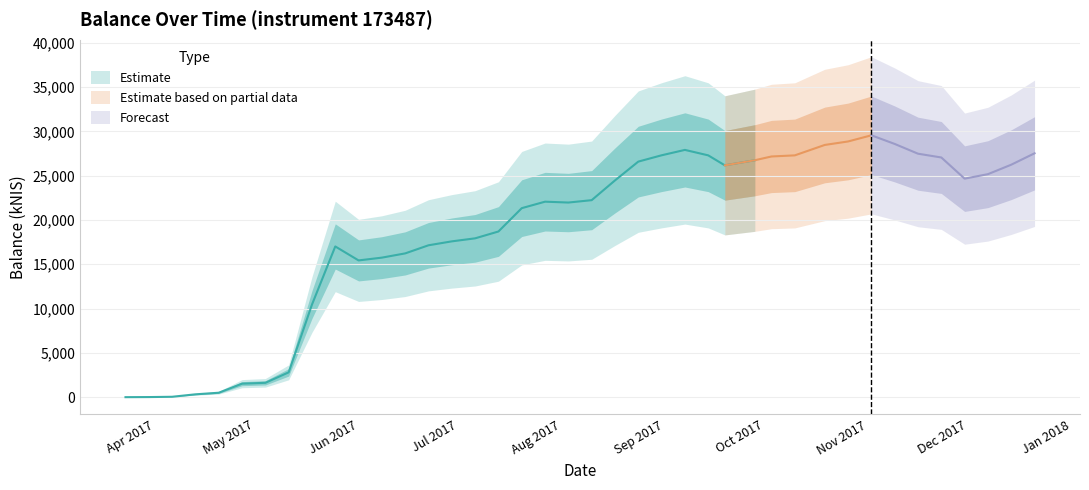

Reading left to right, what are all the values shown in this chart?

3.0	14.4	47.0	323.8	504.1	1527.4	1621.8	2803.7	10449.3	17011.7	15435.8	15750.1	16229.1	17143.8	17587.0	17927.7	18700.9	21333.3	22064.5	21967.3	22235.4	24463.6	26586.7	27299.4	27907.5	27291.8	26164.3	26741.6	27165.4	27290.9	28467.2	28859.8	29555.0	28580.8	27478.7	27053.2	24665.0	25169.4	26237.5	27523.7